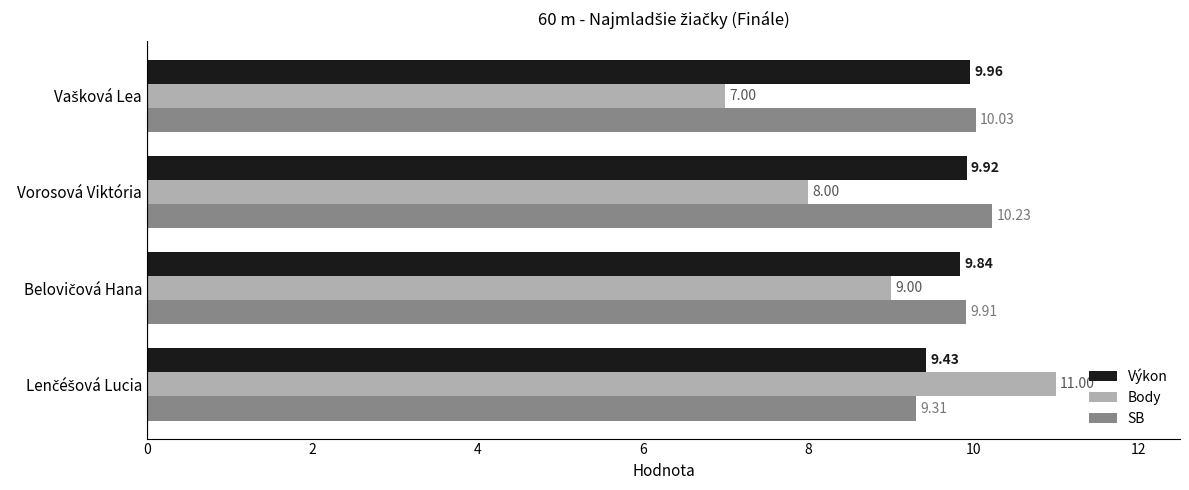

At how many categories does at least one series exceed 9?

4